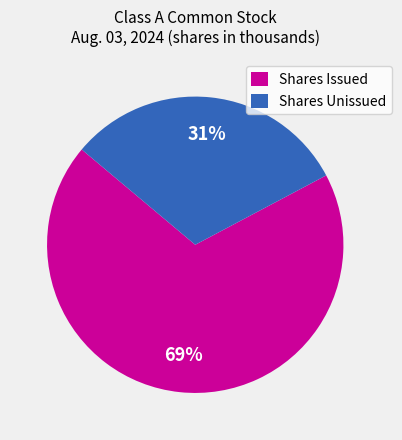

Which category has the smallest portion of the pie?

Shares Unissued